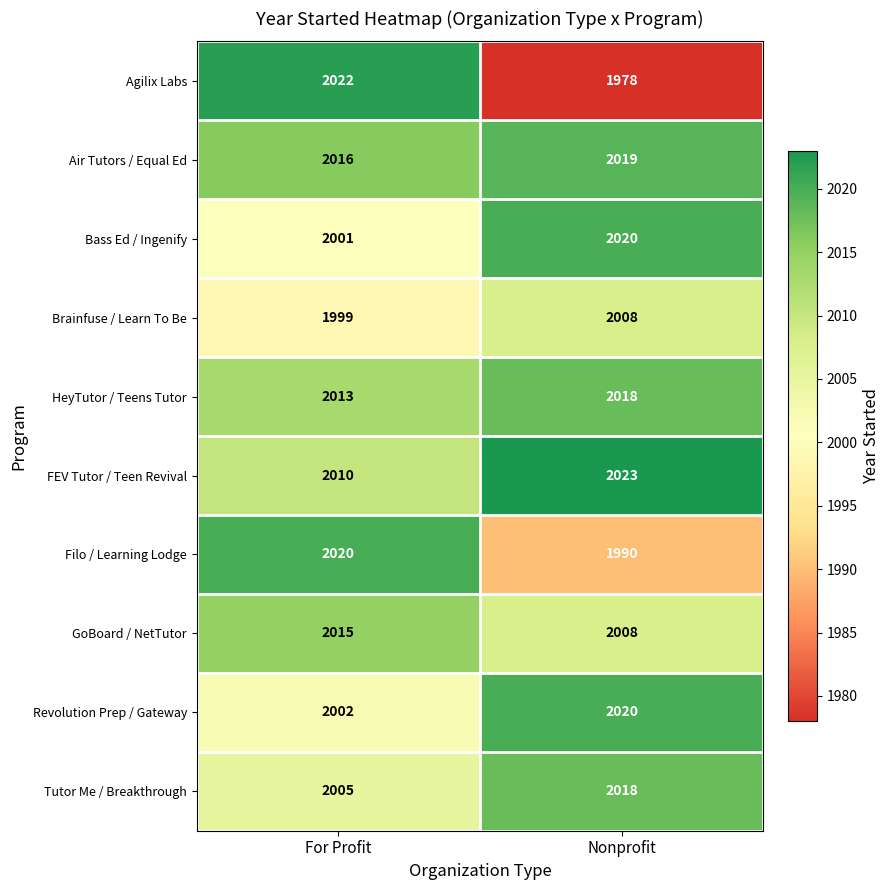

What is the total value across all series at Nonprofit?

20102